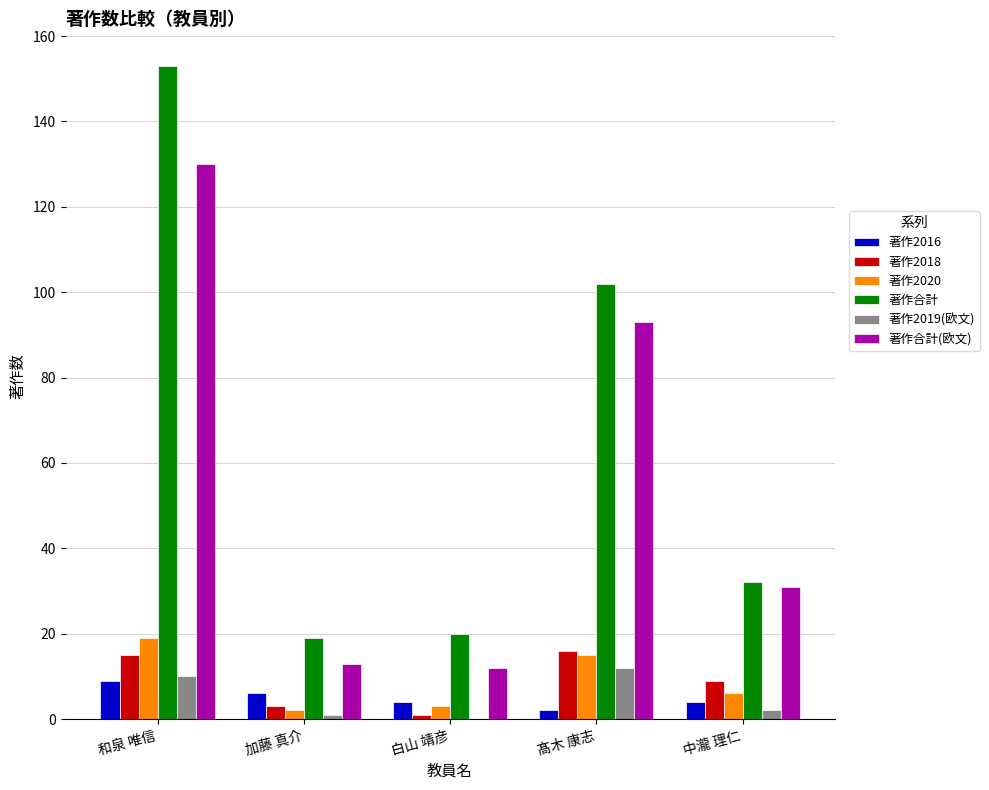

Count the 著作2016 values in the range 4 to 6.

3